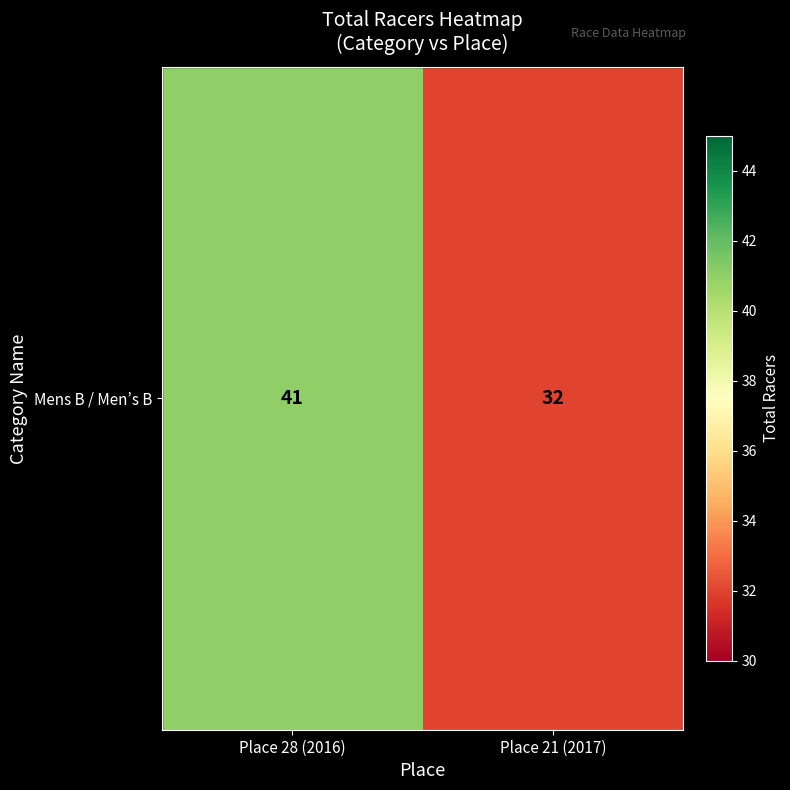

The value at Place 28 (2016) is 41. True or false?

True